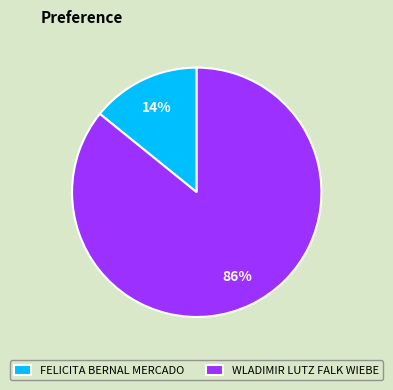

To the nearest percent, what is the combined percentage of FELICITA BERNAL MERCADO and WLADIMIR LUTZ FALK WIEBE?

100%